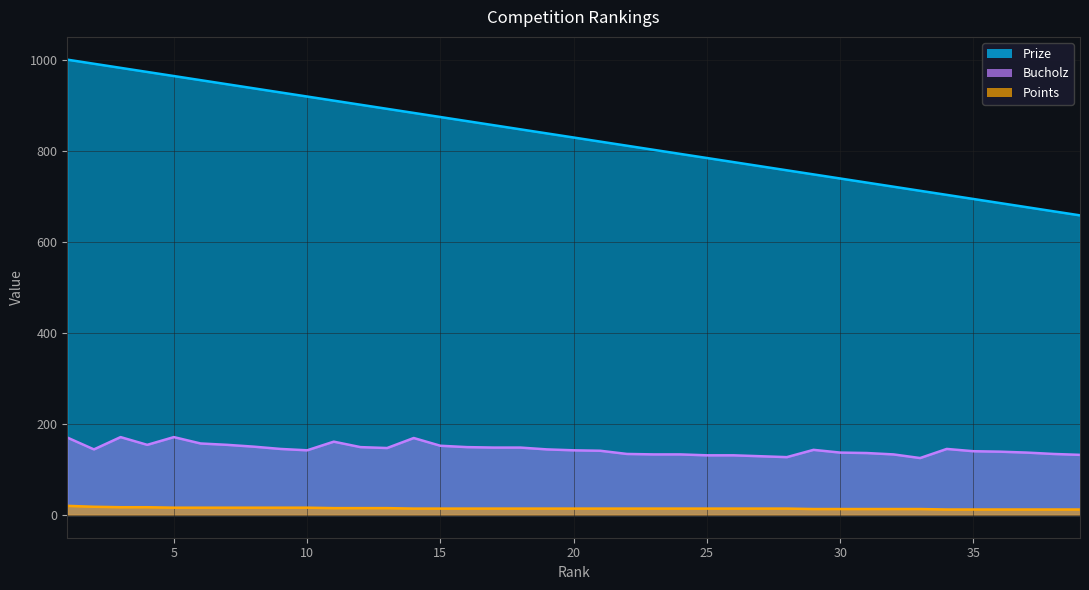

True or false: Bucholz has a value of 145 at 9.

True